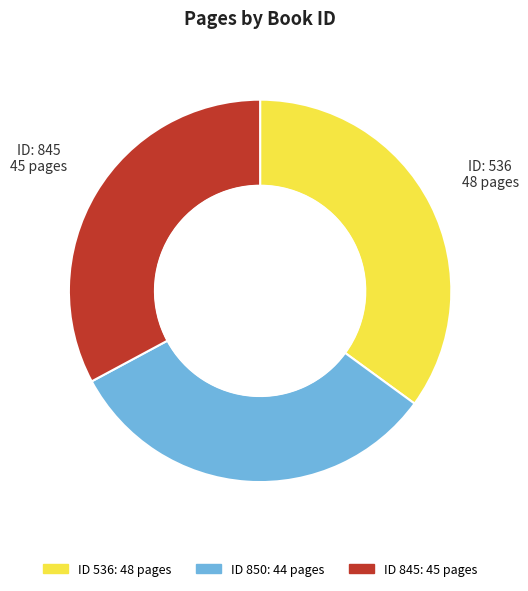

Does any single category account for the majority?

No